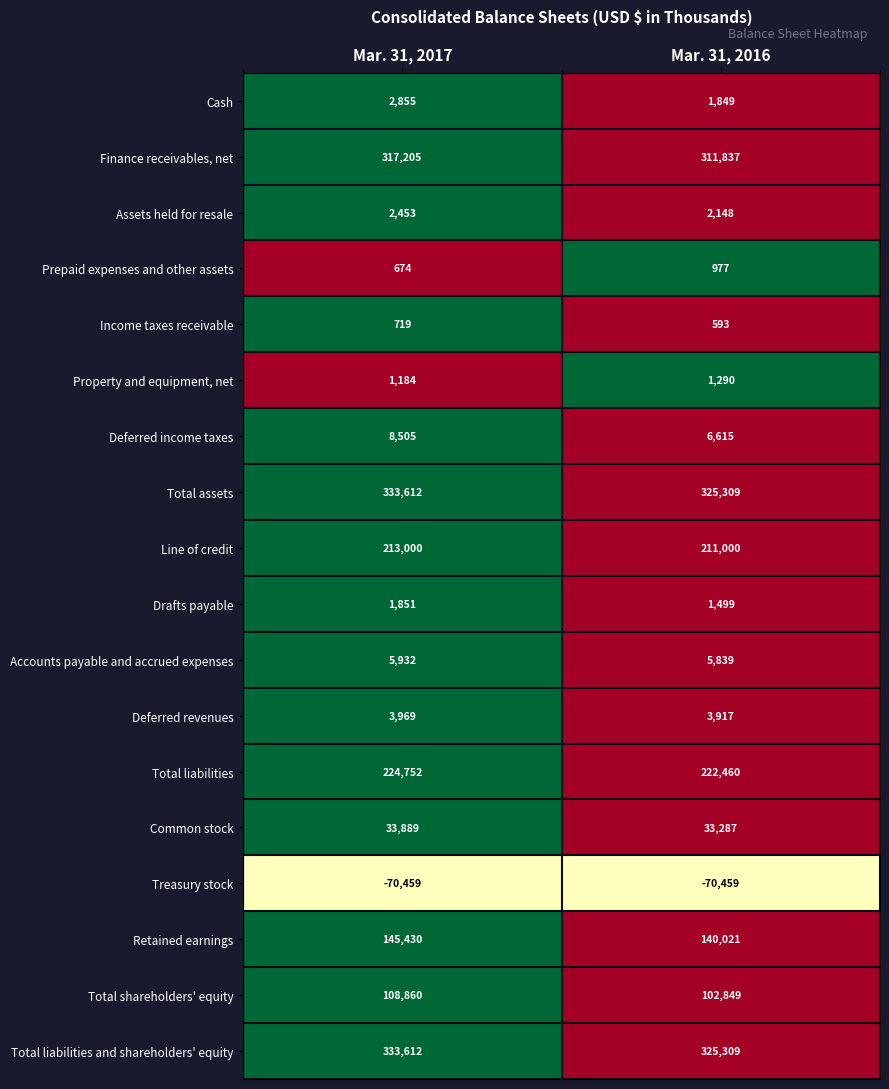

List the labels in order of Accounts payable and accrued expenses value, smallest first.

Mar. 31, 2016, Mar. 31, 2017